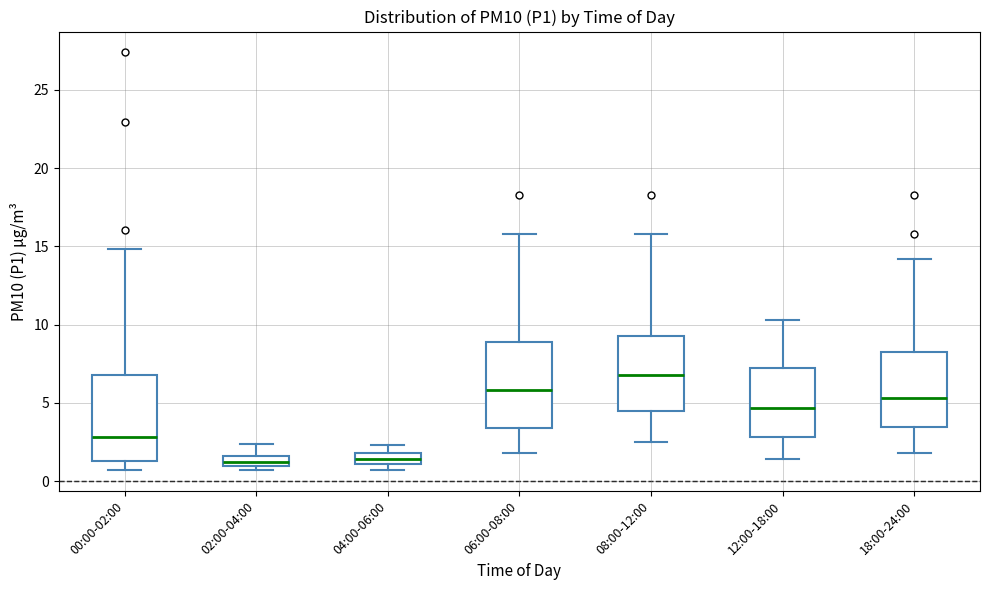

Where is the lower edge of the box for 18:00-24:00 on the y-axis? The values are not printed on the chart, so give them approximately, as read against the axis.

3.5